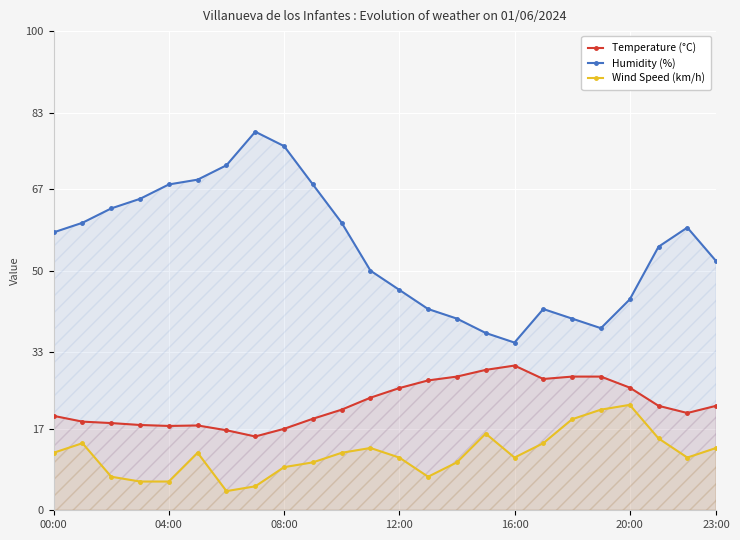

How many lines are shown in the chart?

3